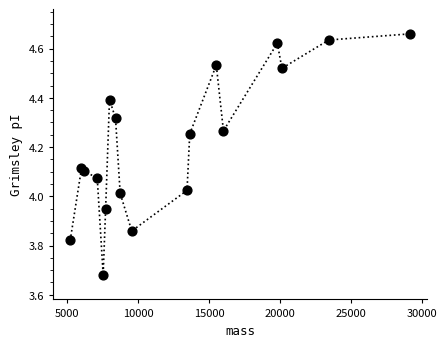

What is the range of X values (max minus min)?

23964.2